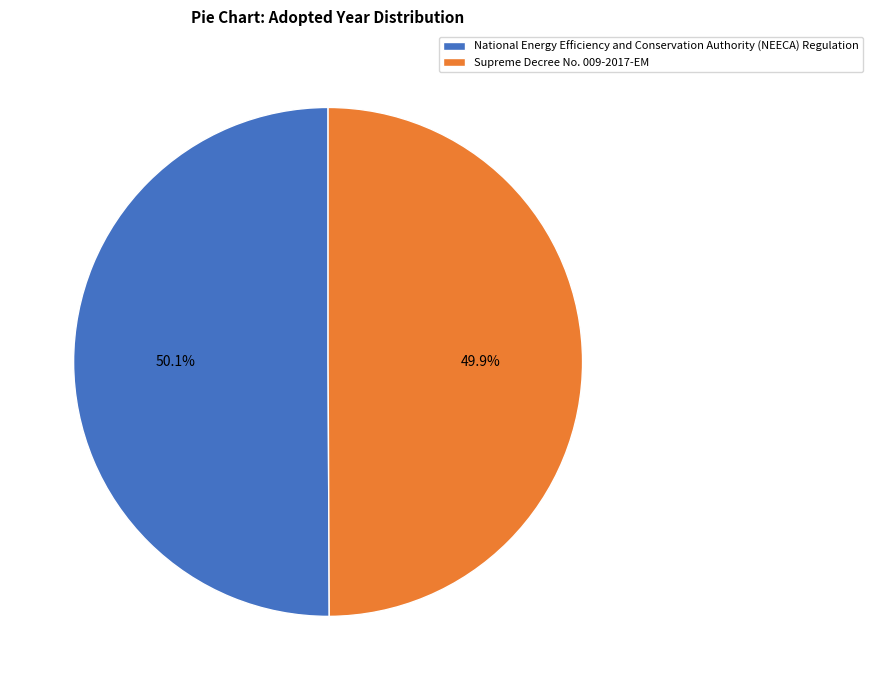

Is there any slice that represents more than half of the pie?

Yes